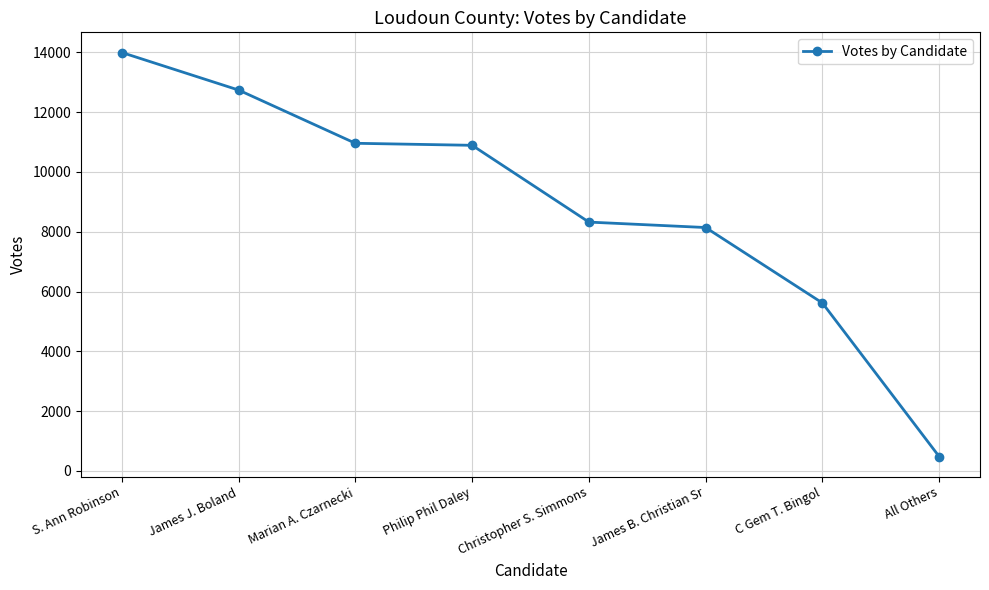

Reading left to right, transcribe all the data shown in this chart.

S. Ann Robinson=13991	James J. Boland=12736	Marian A. Czarnecki=10957	Philip Phil Daley=10889	Christopher S. Simmons=8322	James B. Christian Sr=8140	C Gem T. Bingol=5618	All Others=484